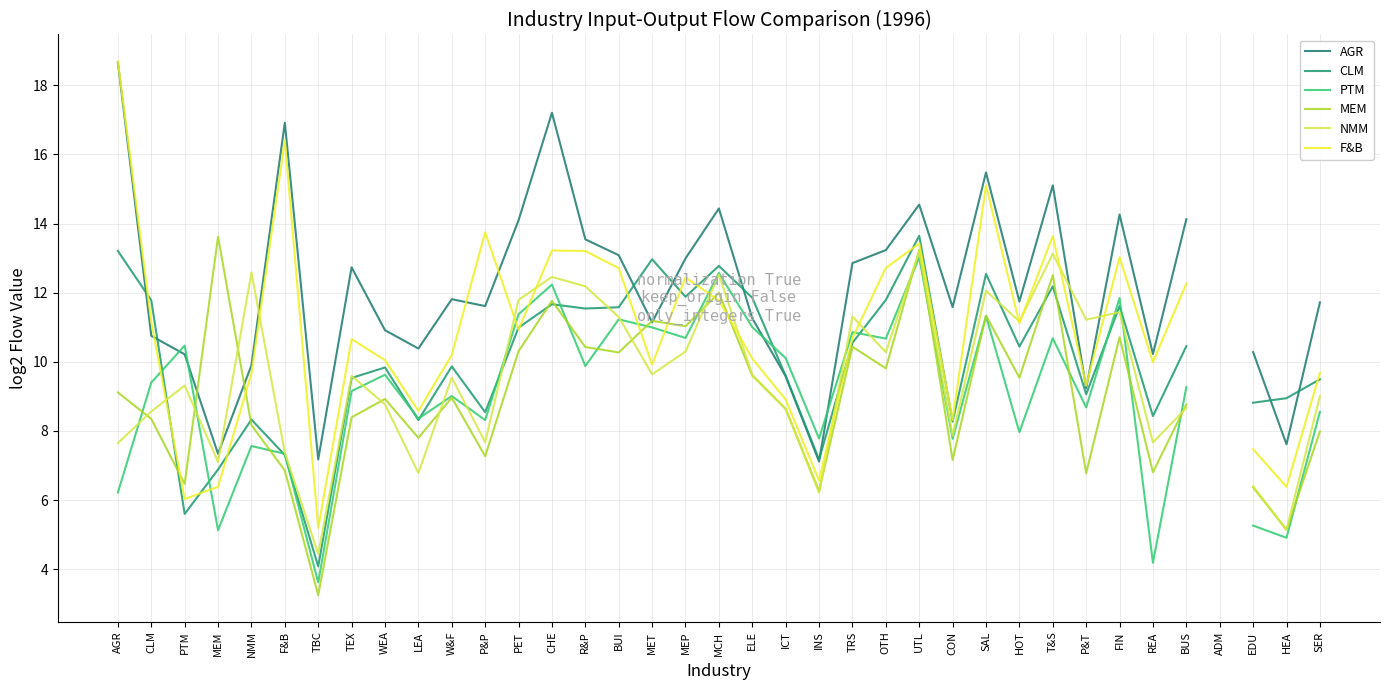

Where does the NMM series first go above 9?

PTM